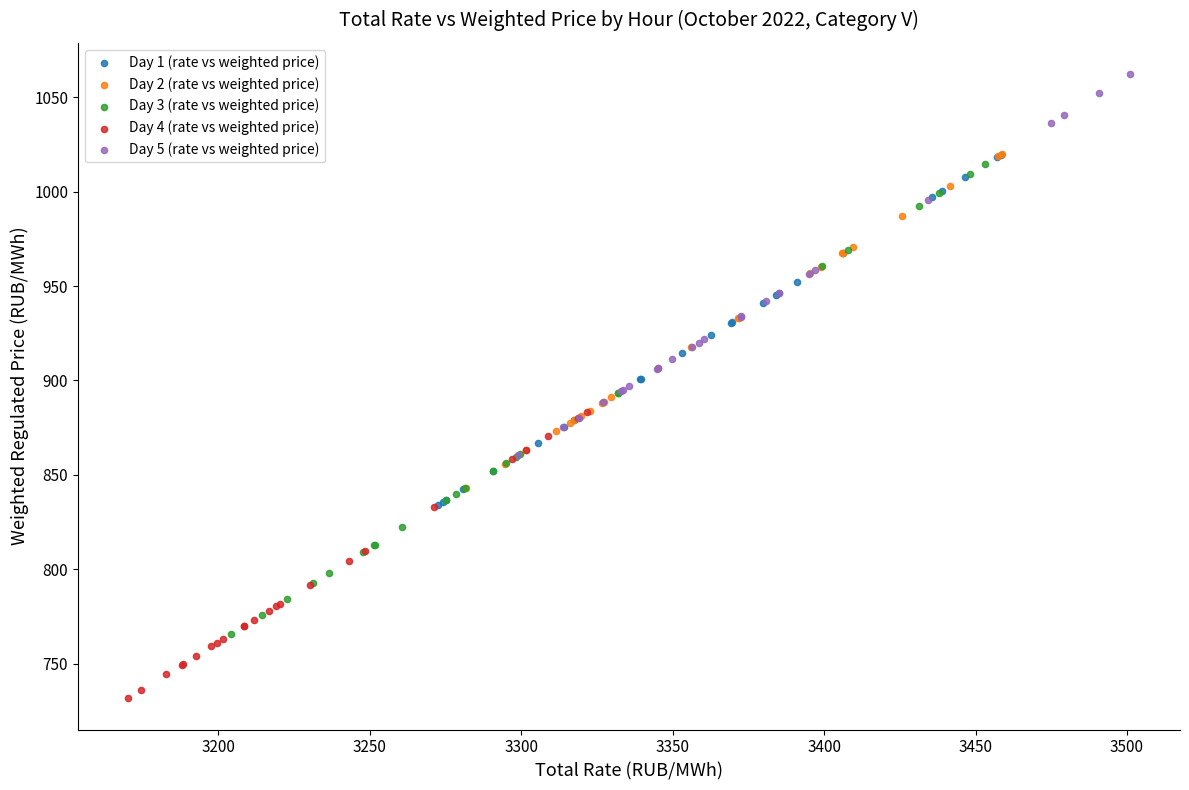

Which series reaches the minimum Y coordinate?

Day 4 (rate vs weighted price)